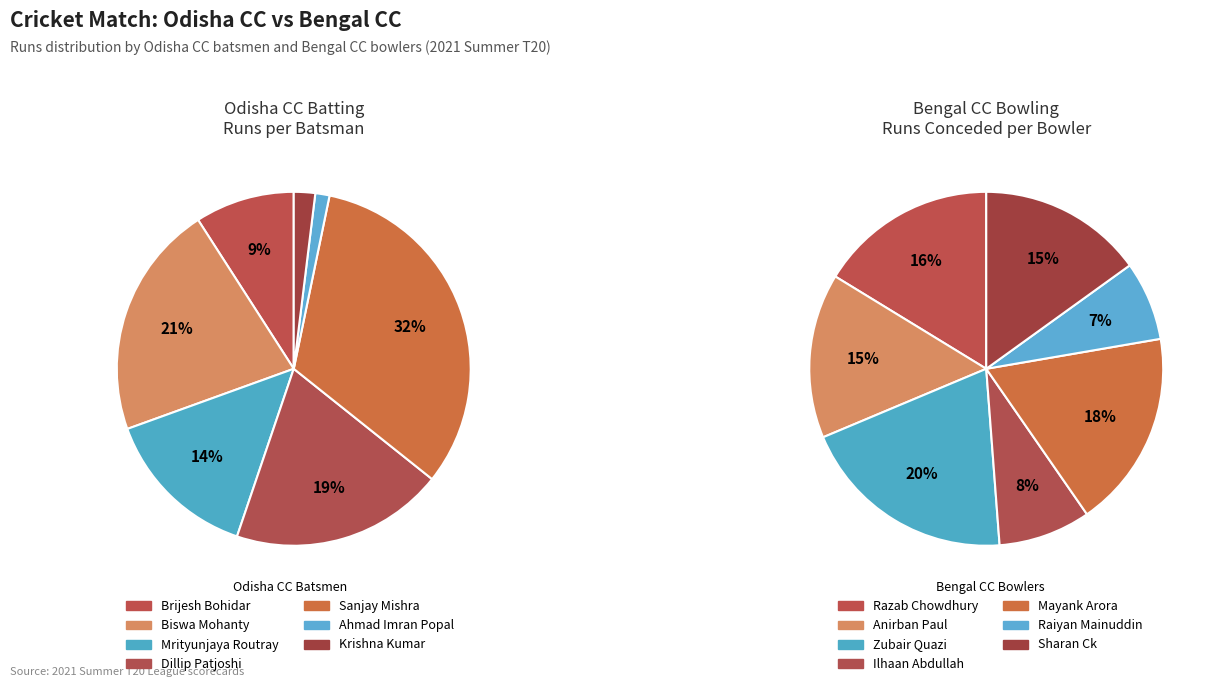

To the nearest percent, what is the combined percentage of 4 and 1?

33%